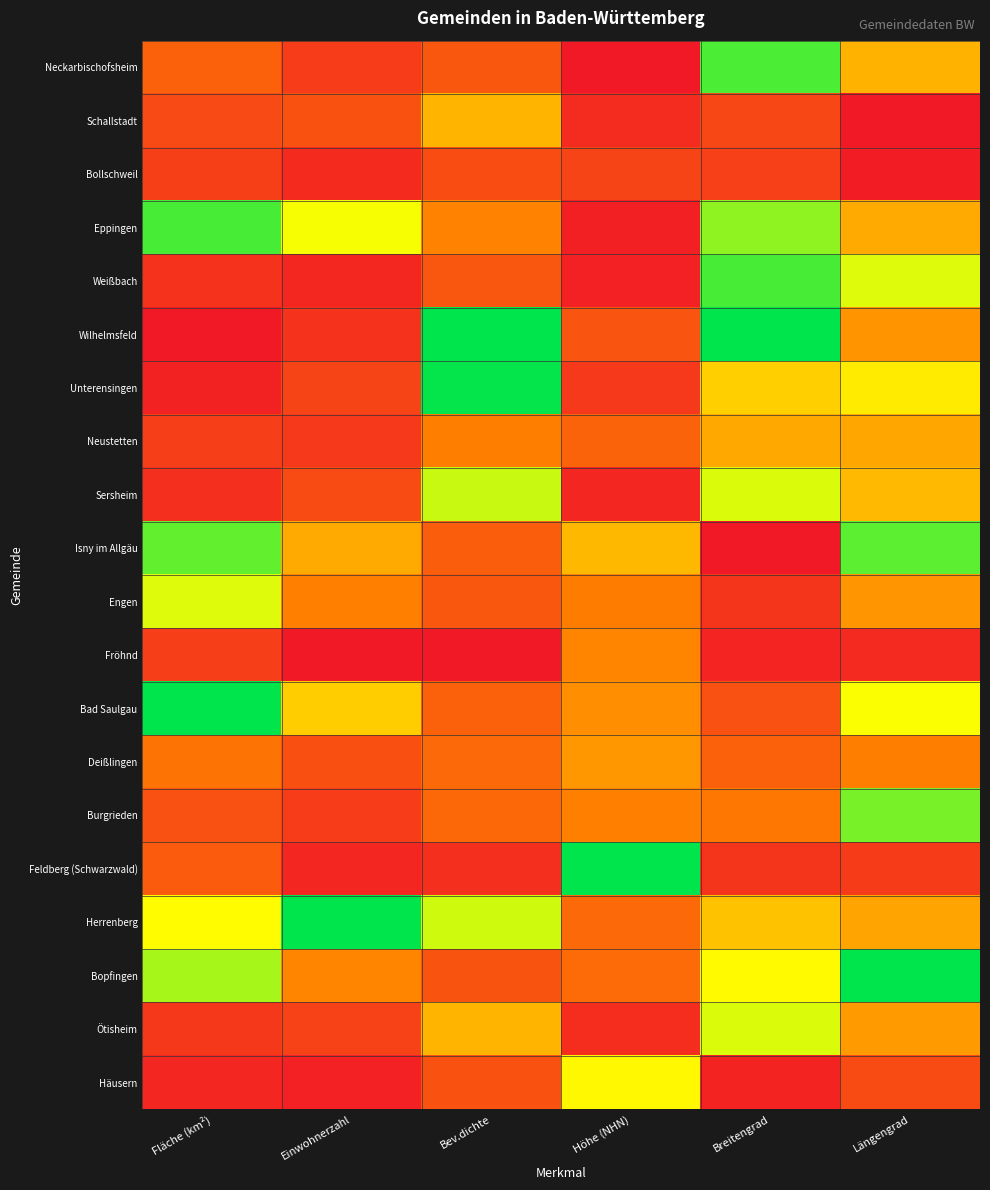

What is the total value across all series at Höhe (NHN)?

5.3